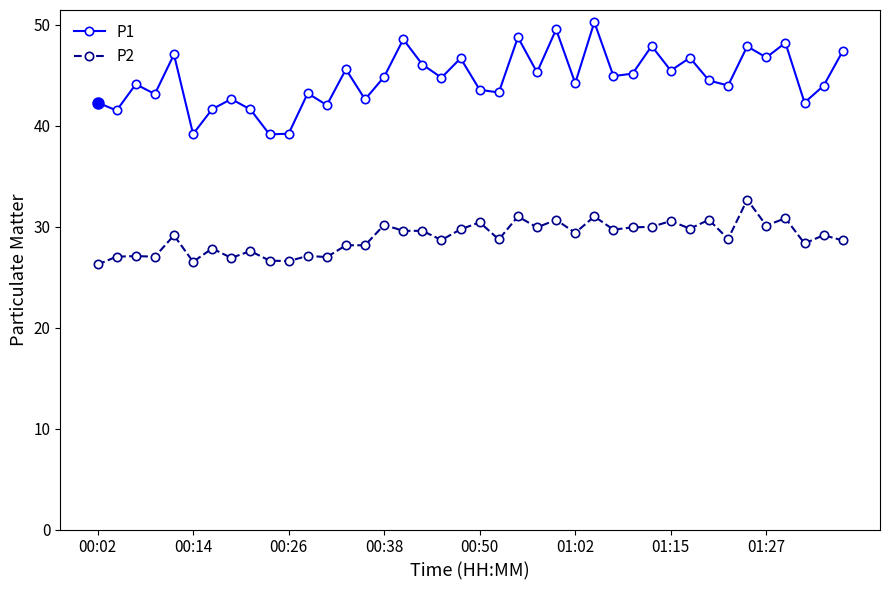

True or false: P2 has more than 1 interior local peaks.

True